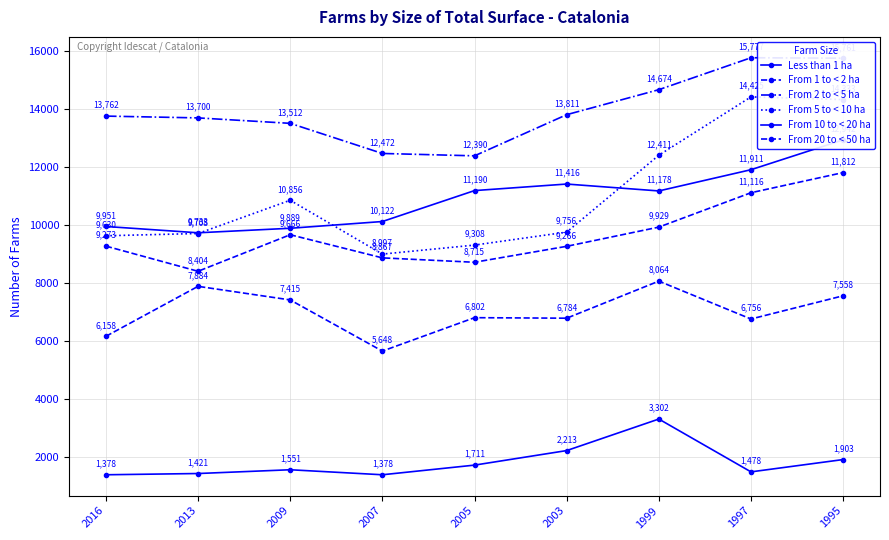

What are all the series names shown in the legend?

Less than 1 ha, From 1 to < 2 ha, From 2 to < 5 ha, From 5 to < 10 ha, From 10 to < 20 ha, From 20 to < 50 ha